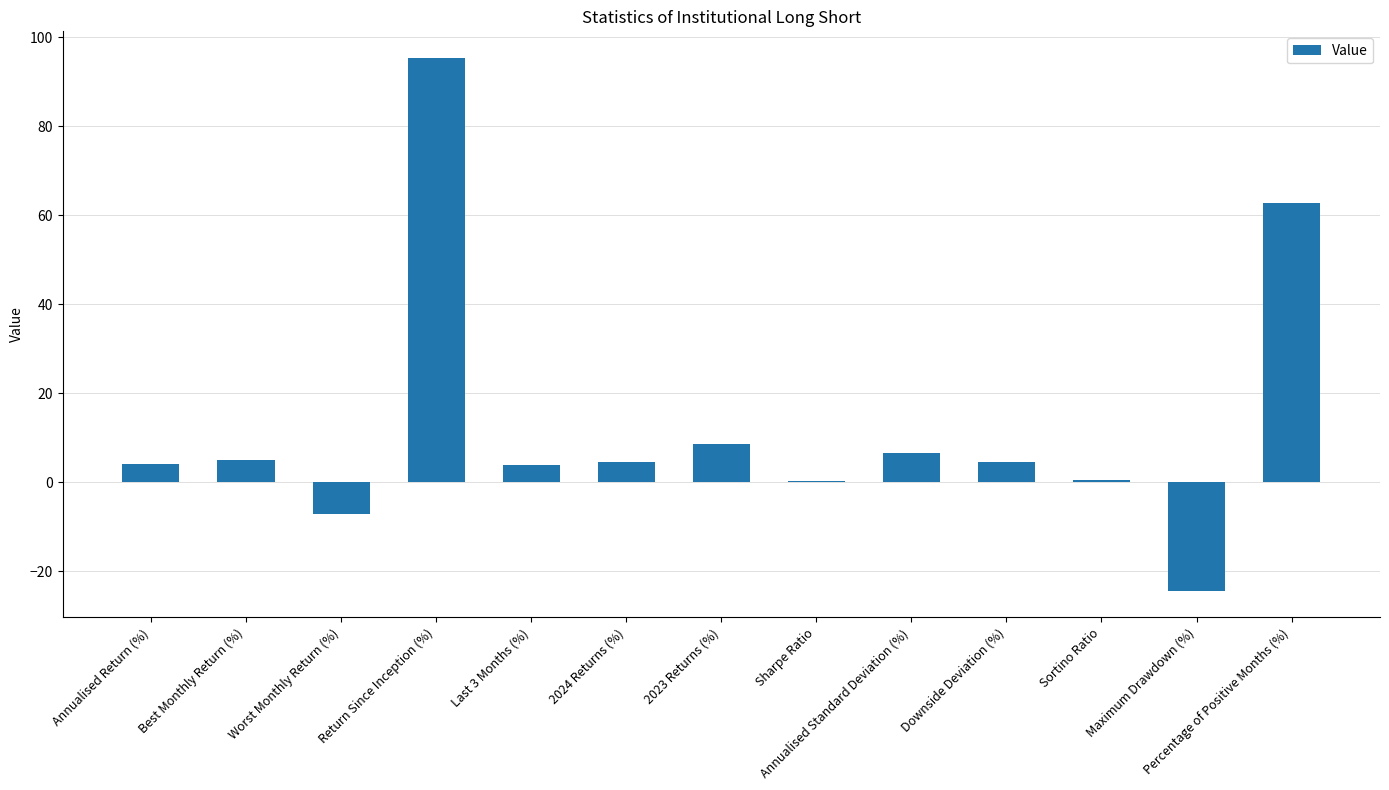

Which category has the highest value across all series?

Return Since Inception (%)